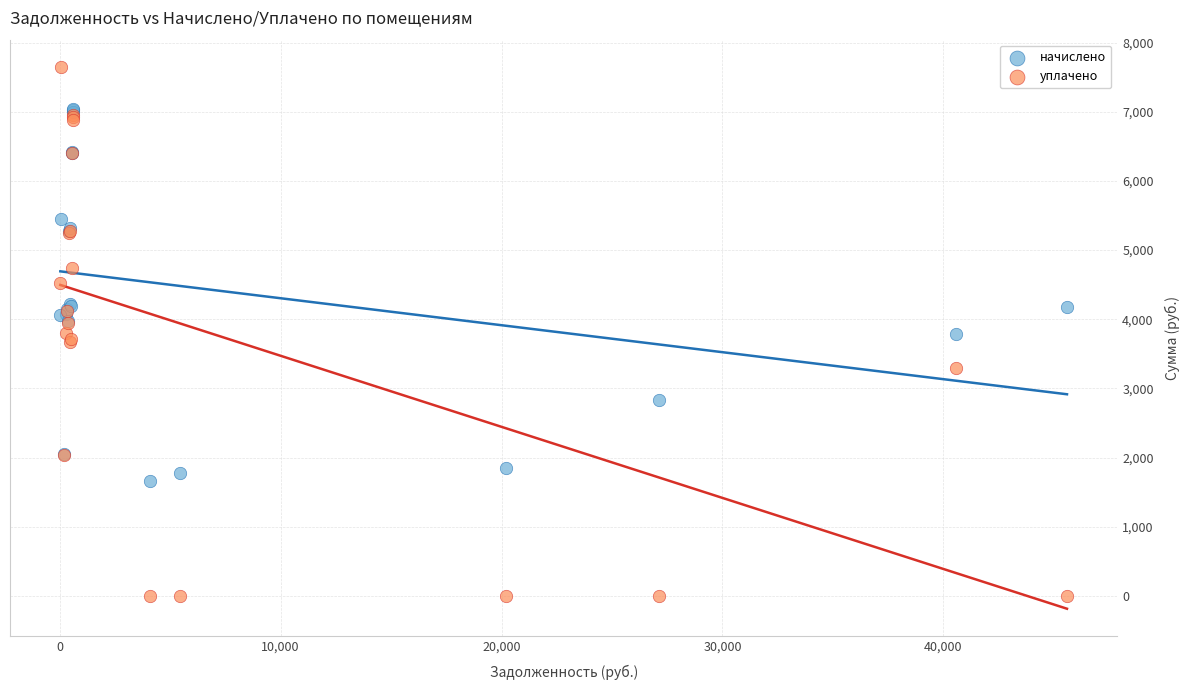

Which series reaches the minimum Y coordinate?

уплачено